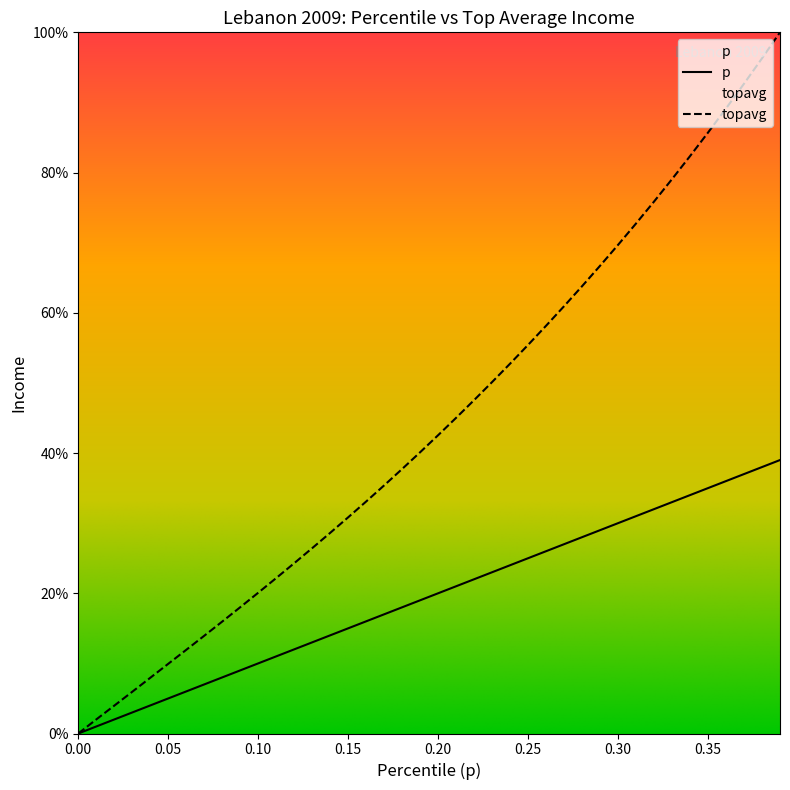

What is the difference between the topavg values at 0.15 and 0.08?

0.1